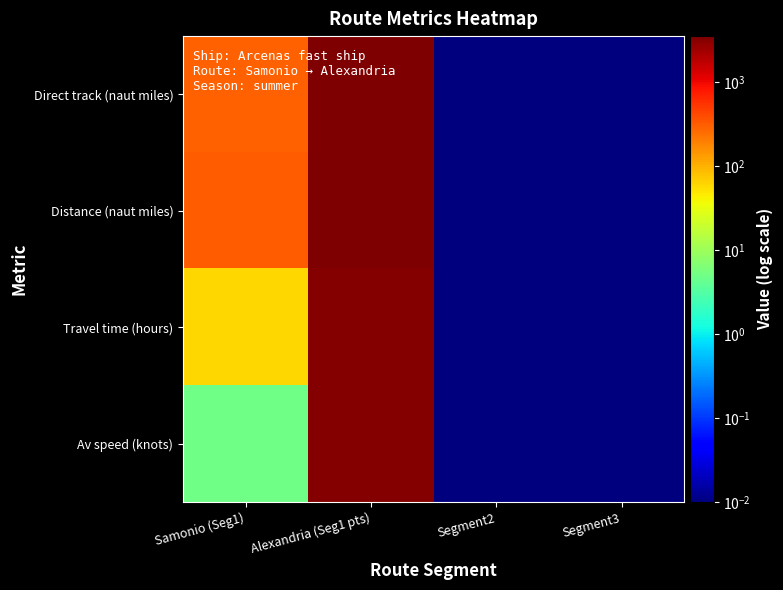

How many categories are shown in the chart?

4